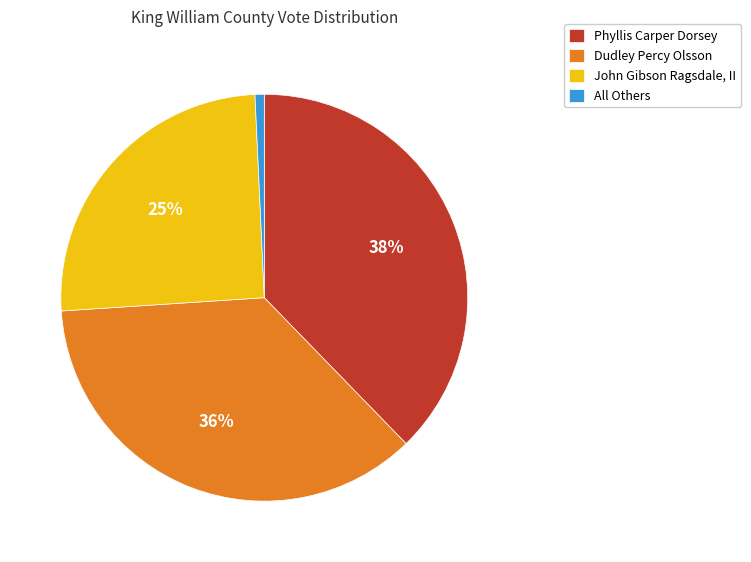

Does any single category account for the majority?

No